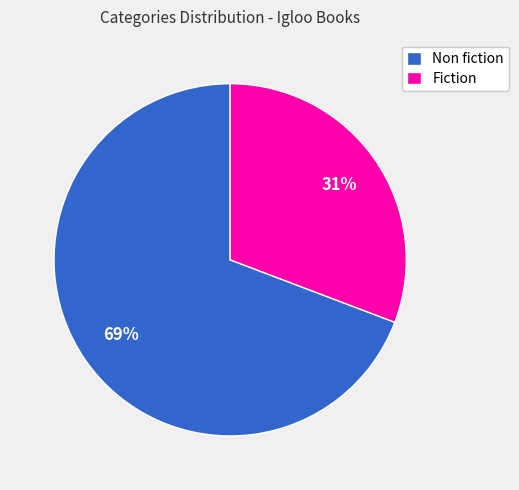

Which has a higher value, Fiction or Non fiction?

Non fiction